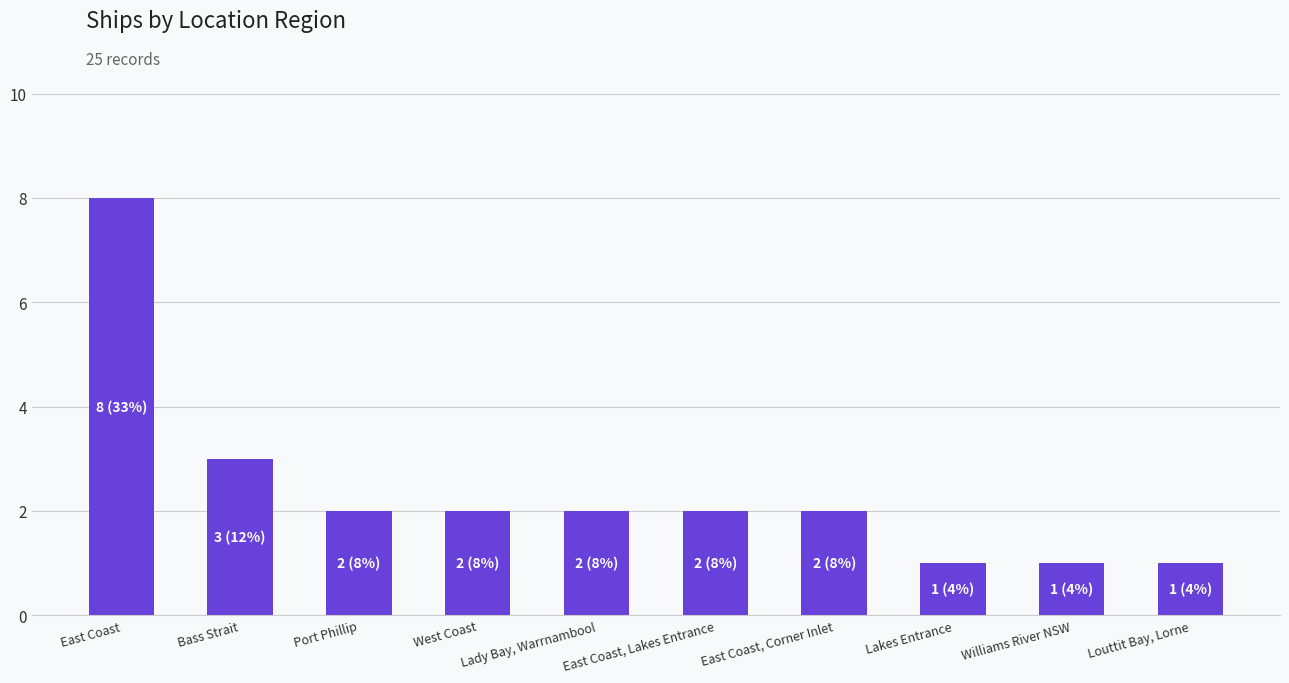

What is the sum of the values at East Coast, Lakes Entrance and Williams River NSW?

3